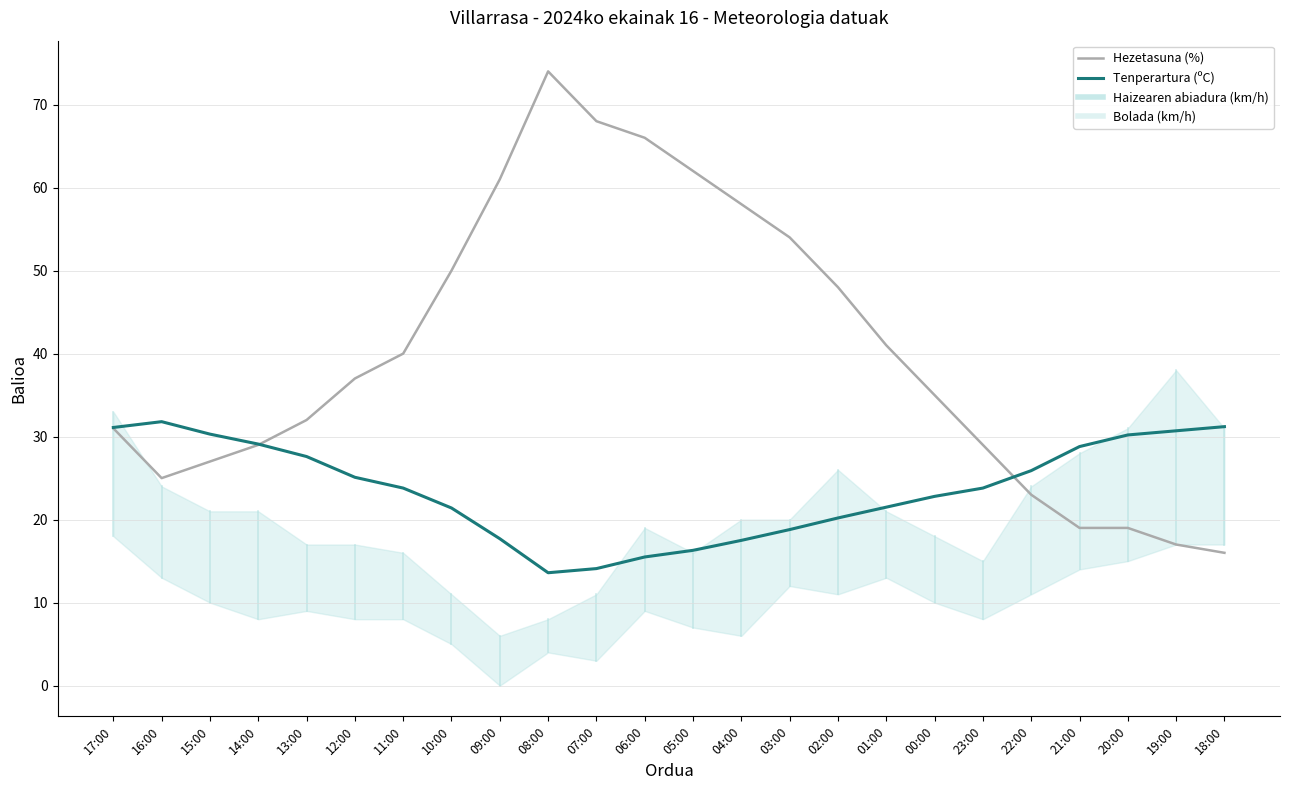

Is this an area chart (filled region under the line)?

Yes